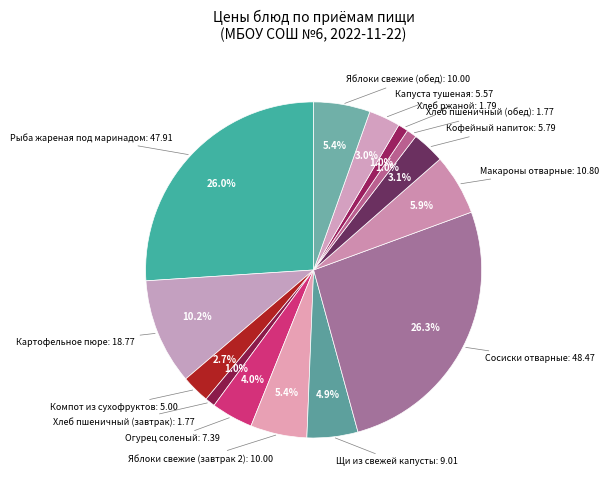

The Макароны отварные slice represents 6% of the pie. True or false?

True